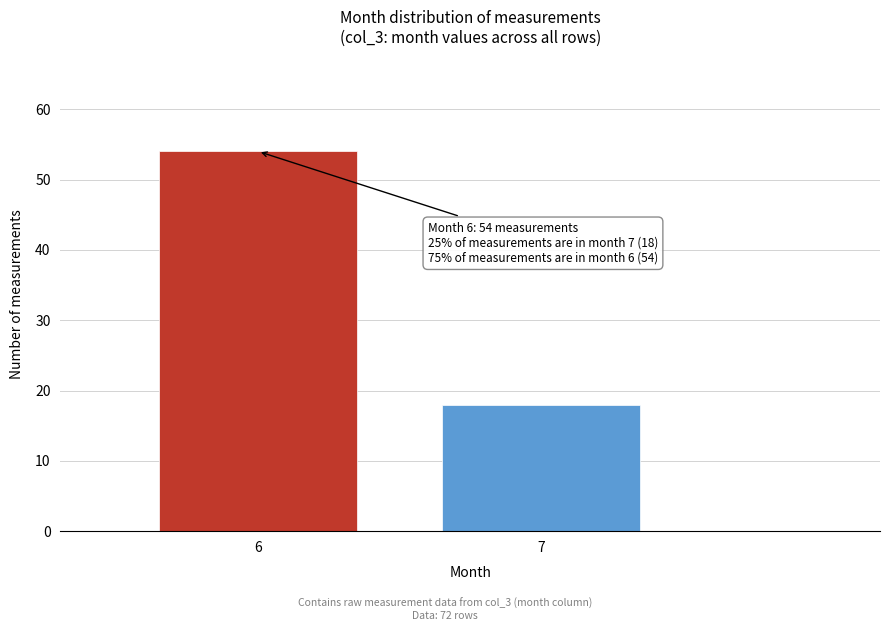

Reading left to right, extract all data points from this chart.

54	18